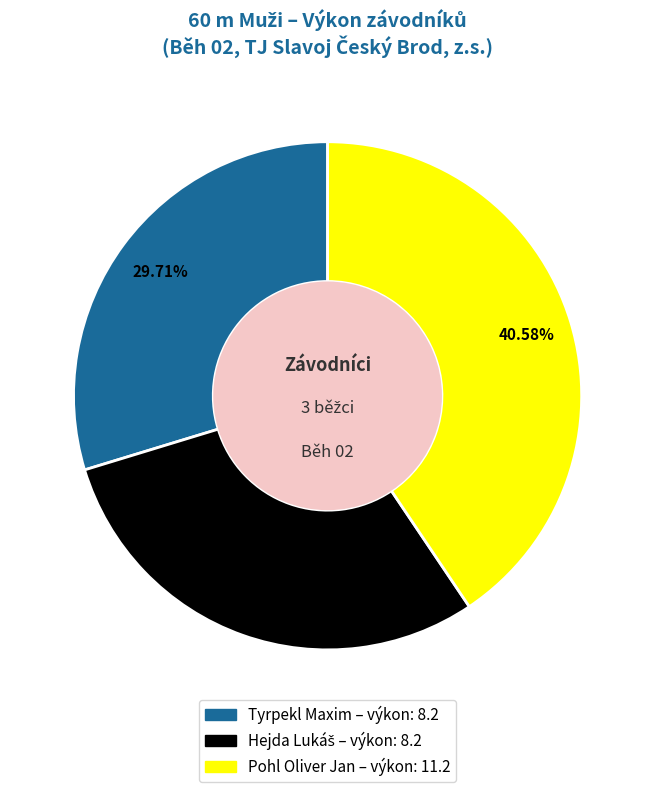

What is the largest slice in the pie chart?

Pohl Oliver Jan